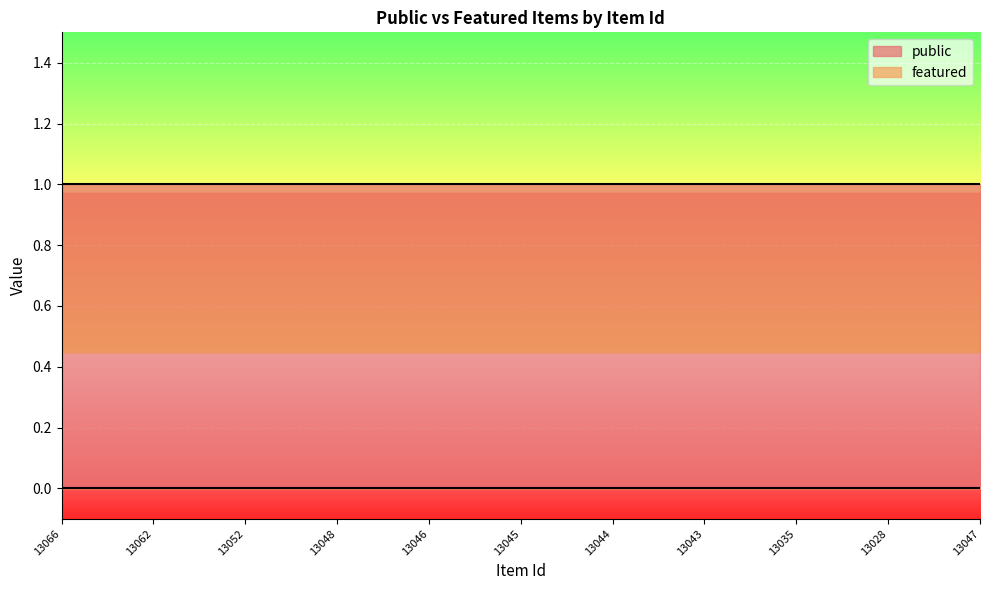

Reading left to right, list all the values displayed in this chart.

public: 13066=1	13062=1	13052=1	13048=1	13046=1	13045=1	13044=1	13043=1	13035=1	13028=1	13047=1
featured: 13066=0	13062=0	13052=0	13048=0	13046=0	13045=0	13044=0	13043=0	13035=0	13028=0	13047=0